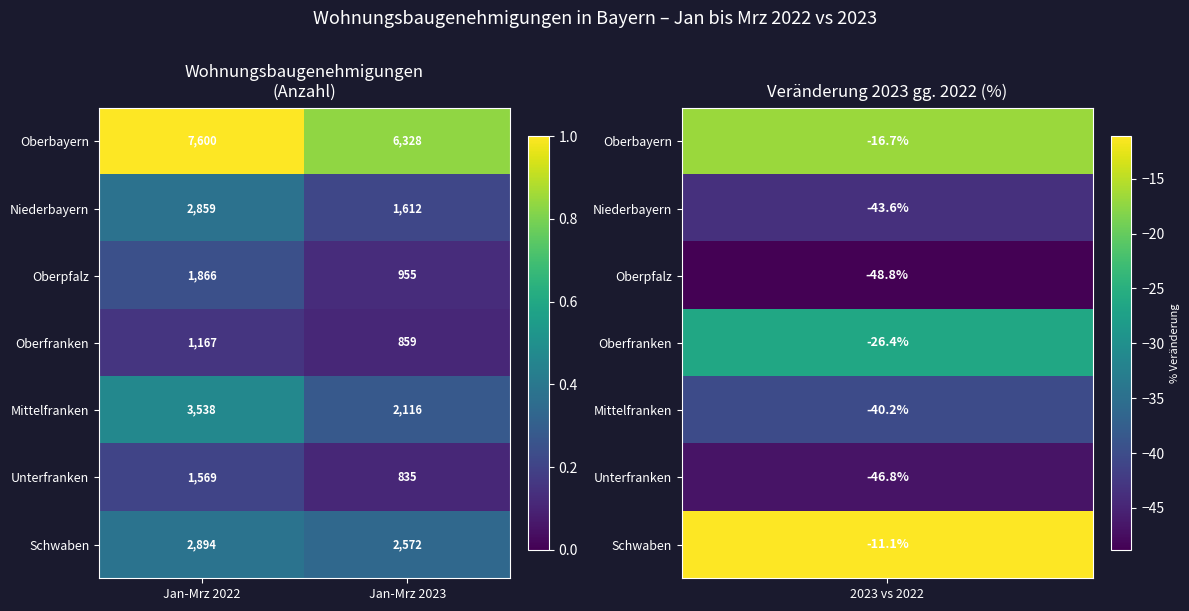

At which category does the chart reach its minimum across all series?

Jan-Mrz 2023